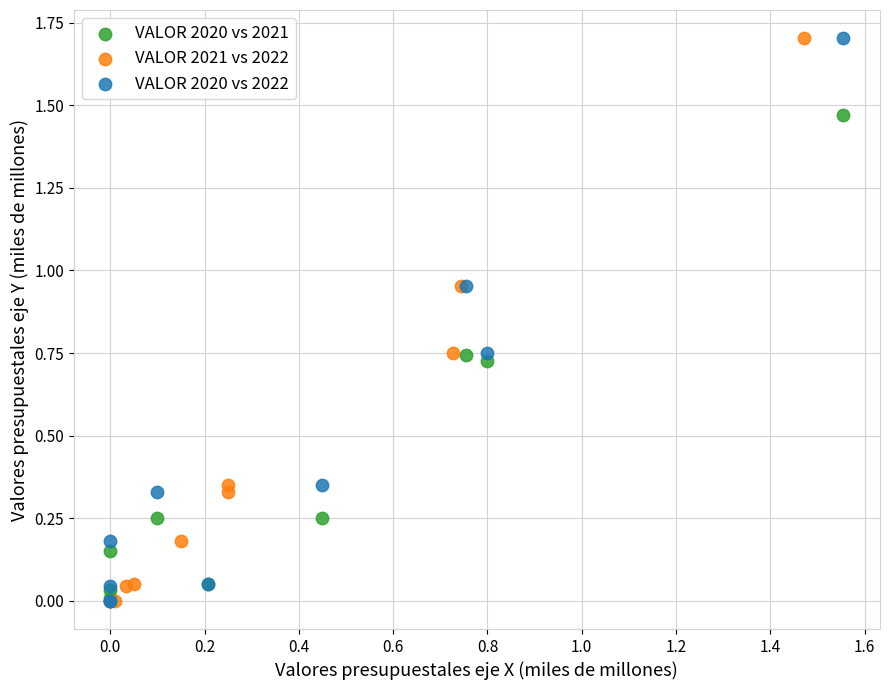

What are all the series names shown in the legend?

VALOR 2020 vs 2021, VALOR 2021 vs 2022, VALOR 2020 vs 2022